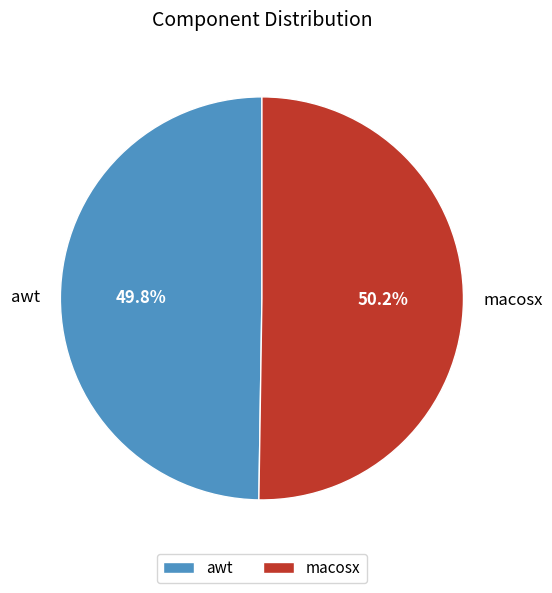

What percentage is NOT represented by macosx?

49.8%